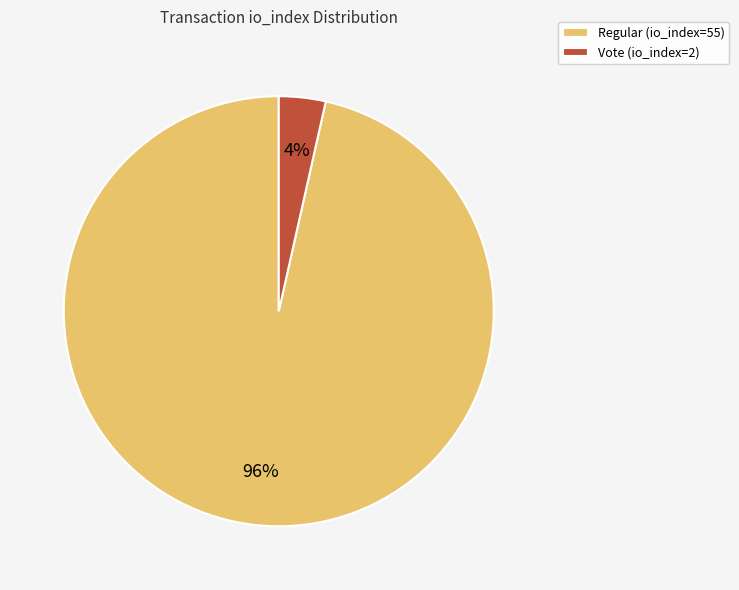

True or false: Vote (io_index=2) accounts for 4% of the total.

True